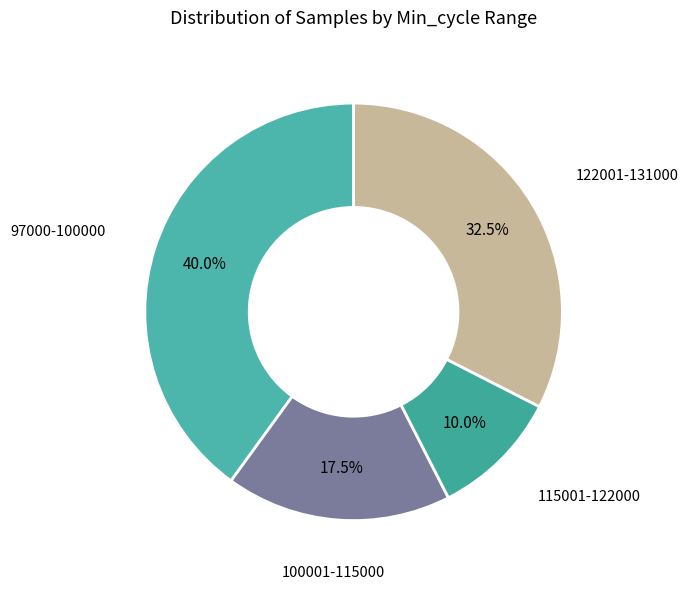

How many segments does this pie chart have?

4